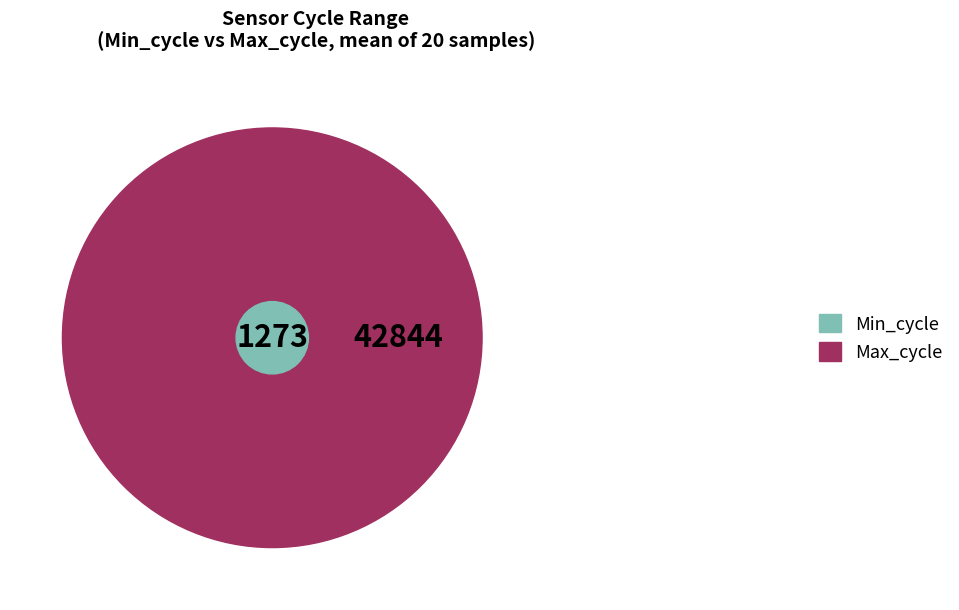

At 4, list the series in order from largest to smallest.

Max_cycle, Min_cycle